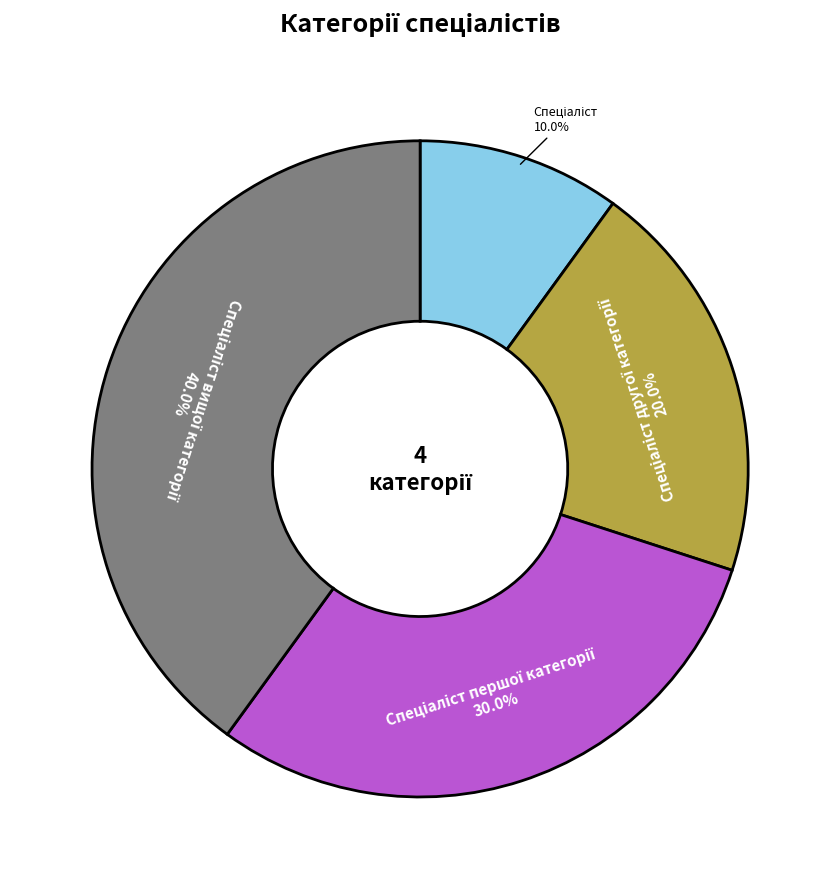

How many slices are in this pie chart?

4